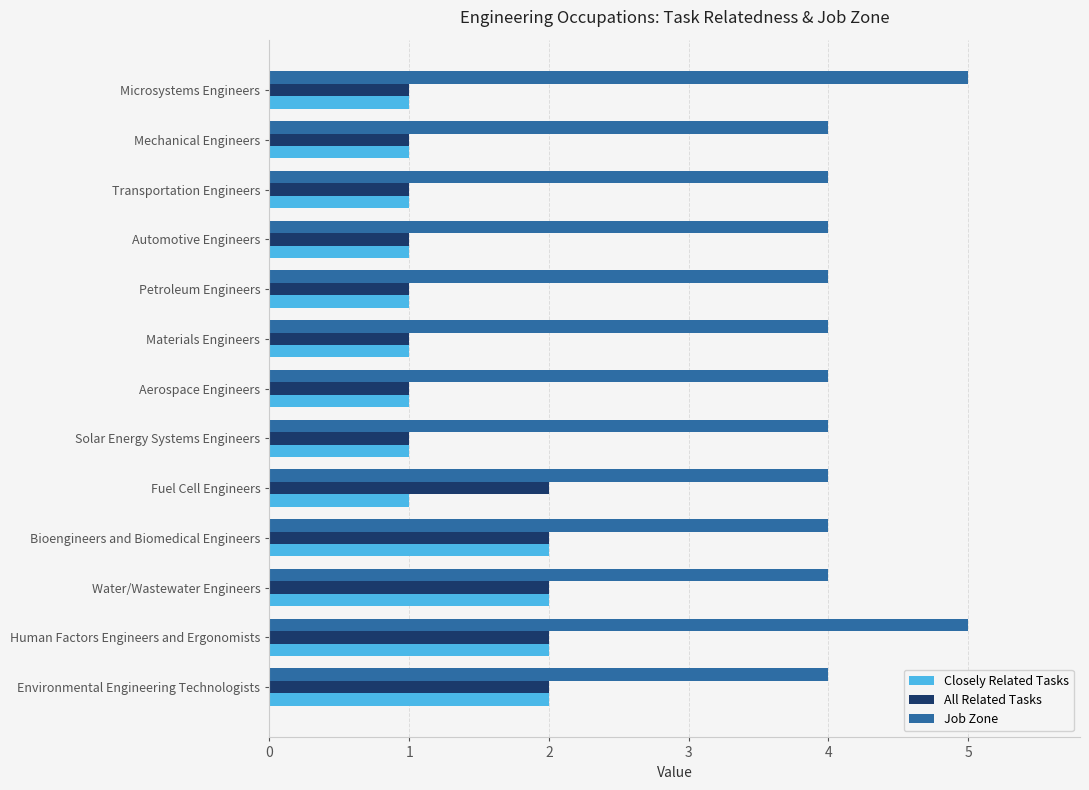

What is the lowest value of the All Related Tasks series?

1